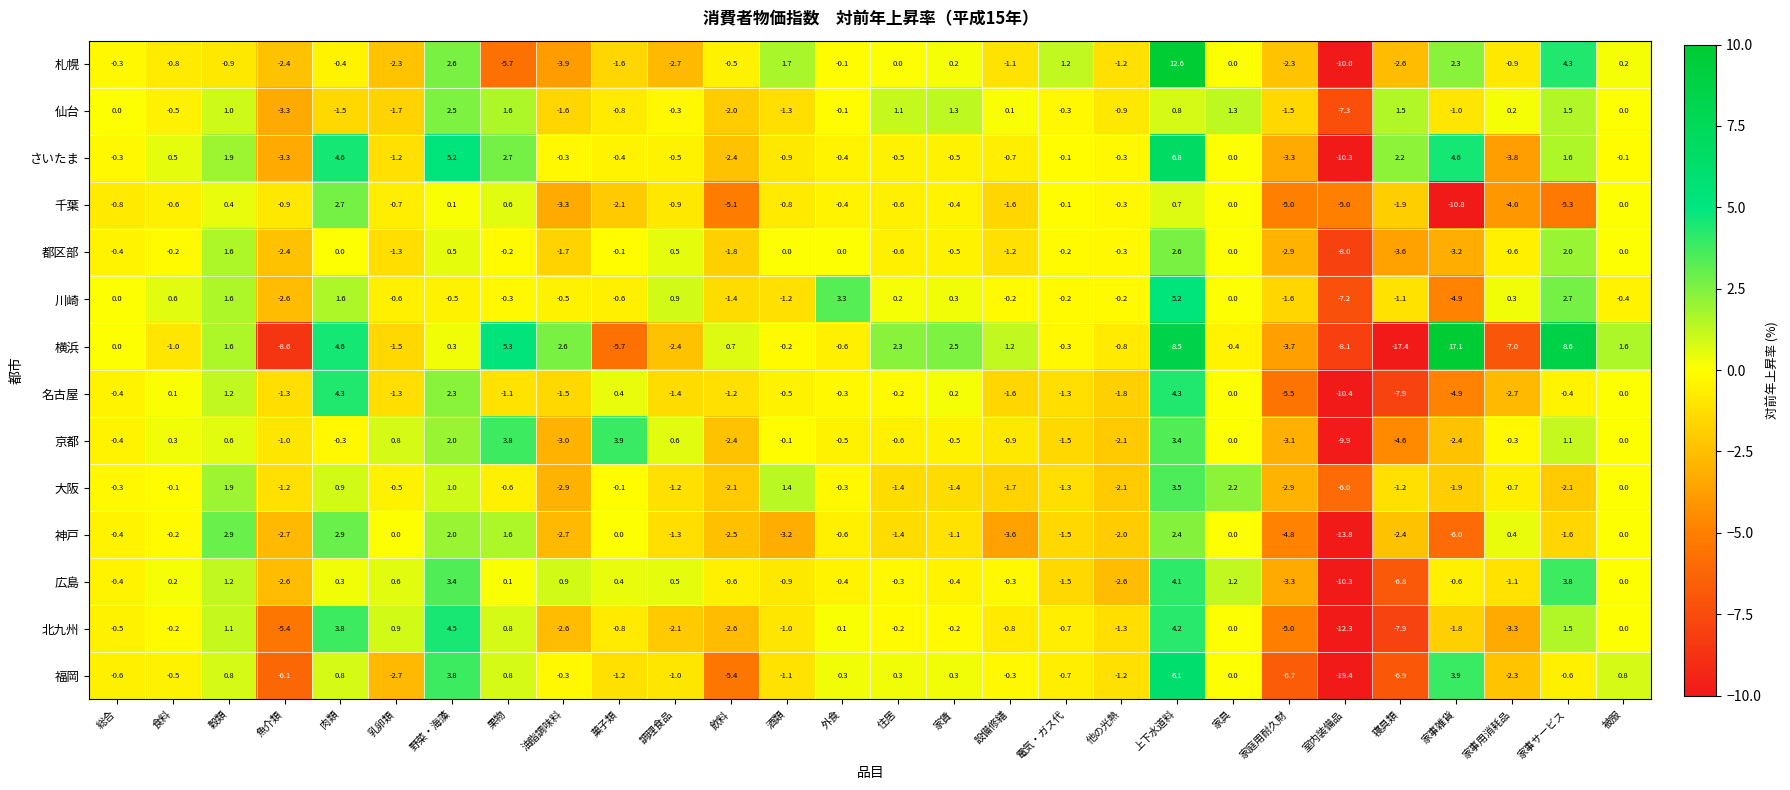

What is the maximum value for 名古屋?

4.3